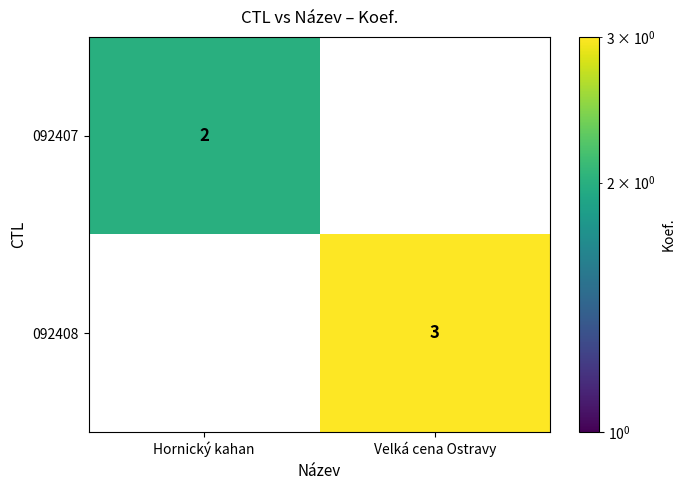

At which category is the sum across all series the highest?

Velká cena Ostravy